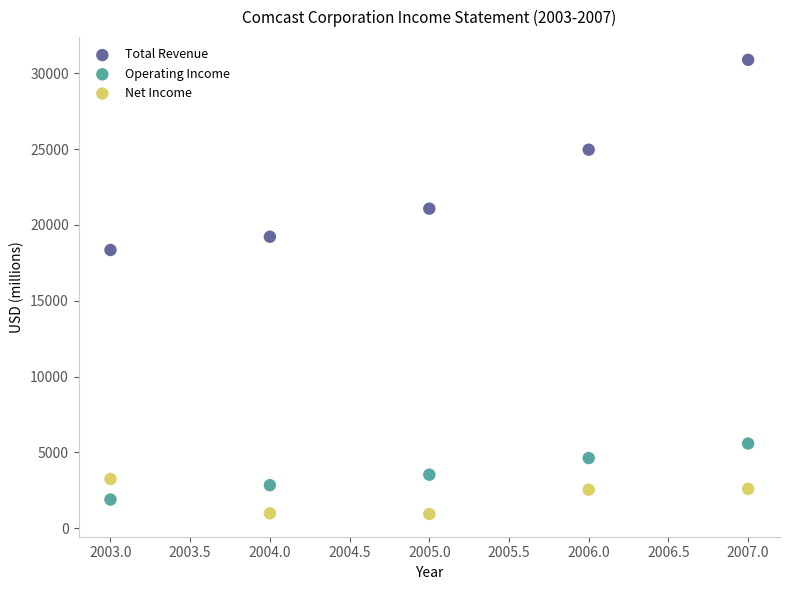

Which series has the widest spread of Y values?

Total Revenue